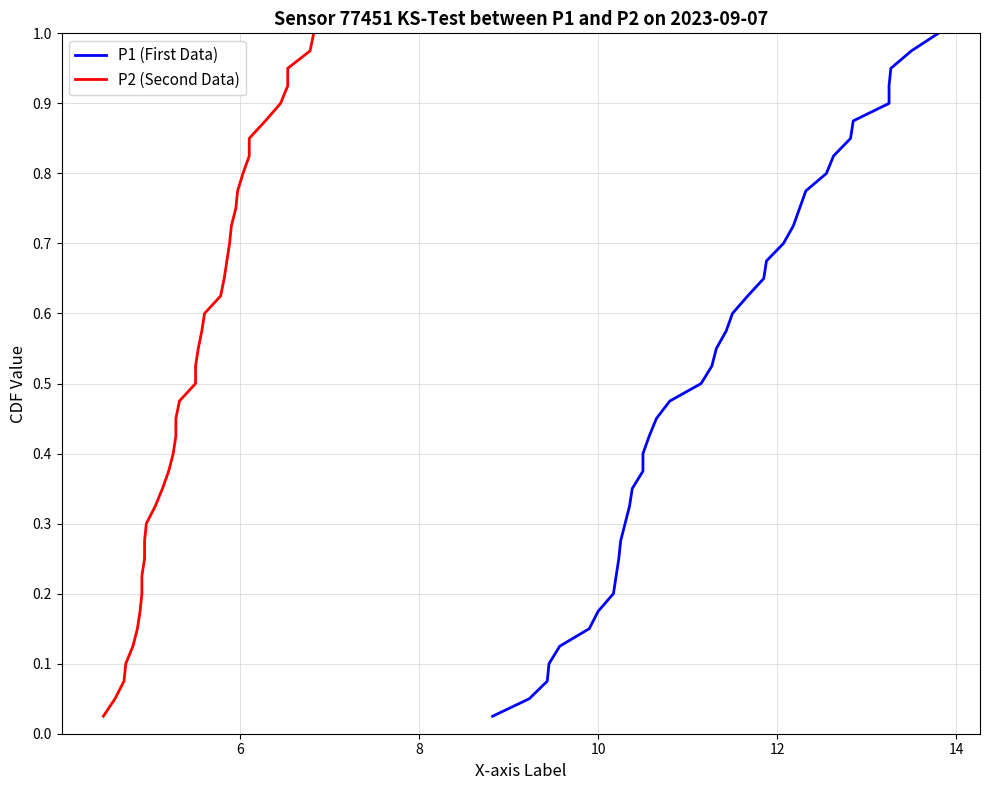

Which series has the largest range (max minus min)?

P1 (First Data)